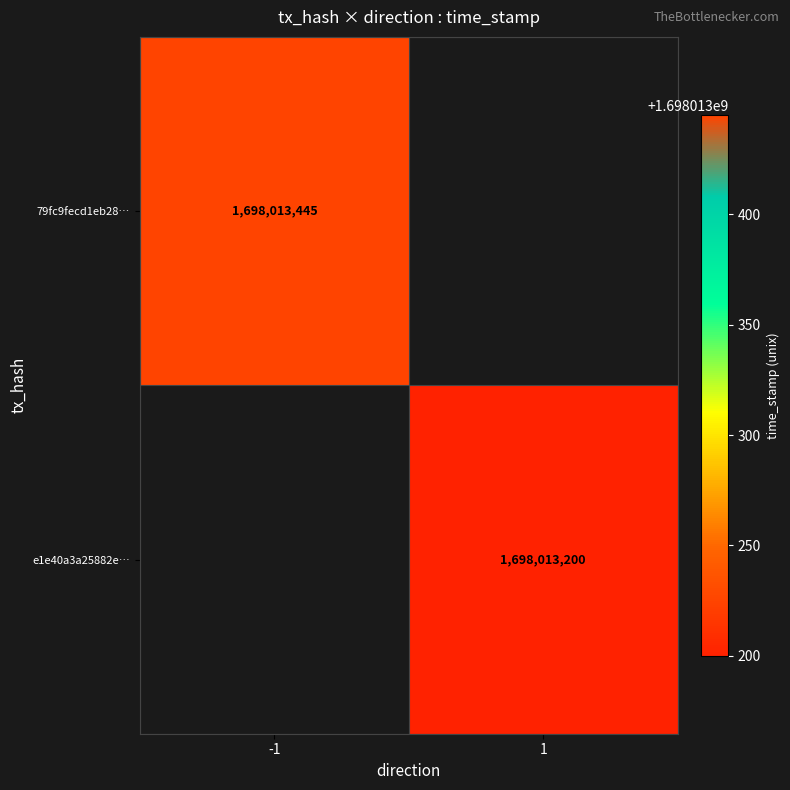

Is it true that 79fc9fecd1eb28… equals 1698013445 at -1?

True